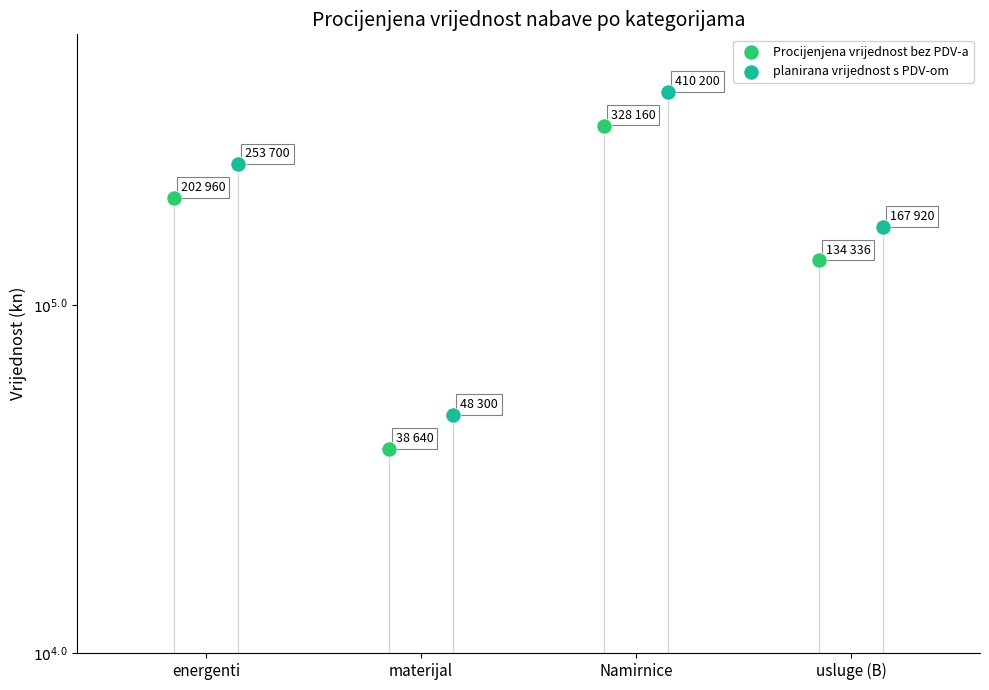

At which category is the sum across all series the highest?

Namirnice